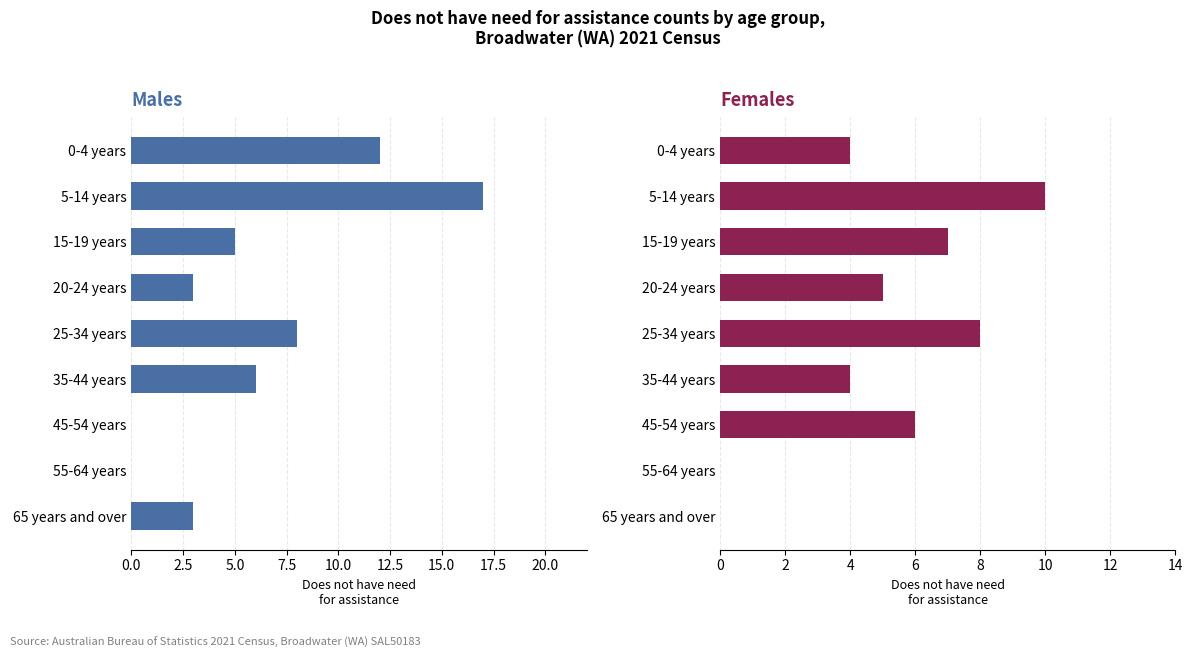

The Females series shows 6 at 35-44 years. True or false?

False